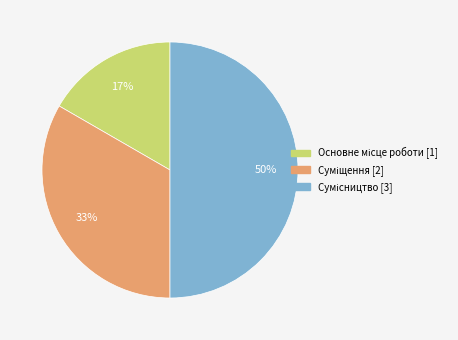

To the nearest percent, what is the difference between the largest and smallest slice percentages?

33%